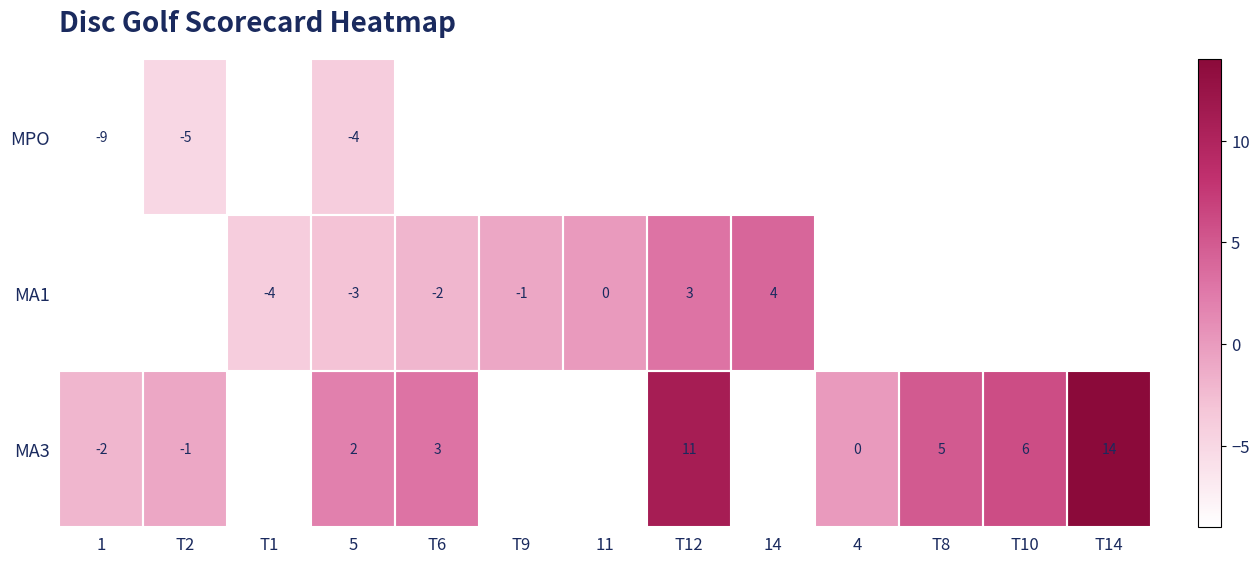

The value of MPO at 1 is -13. True or false?

False